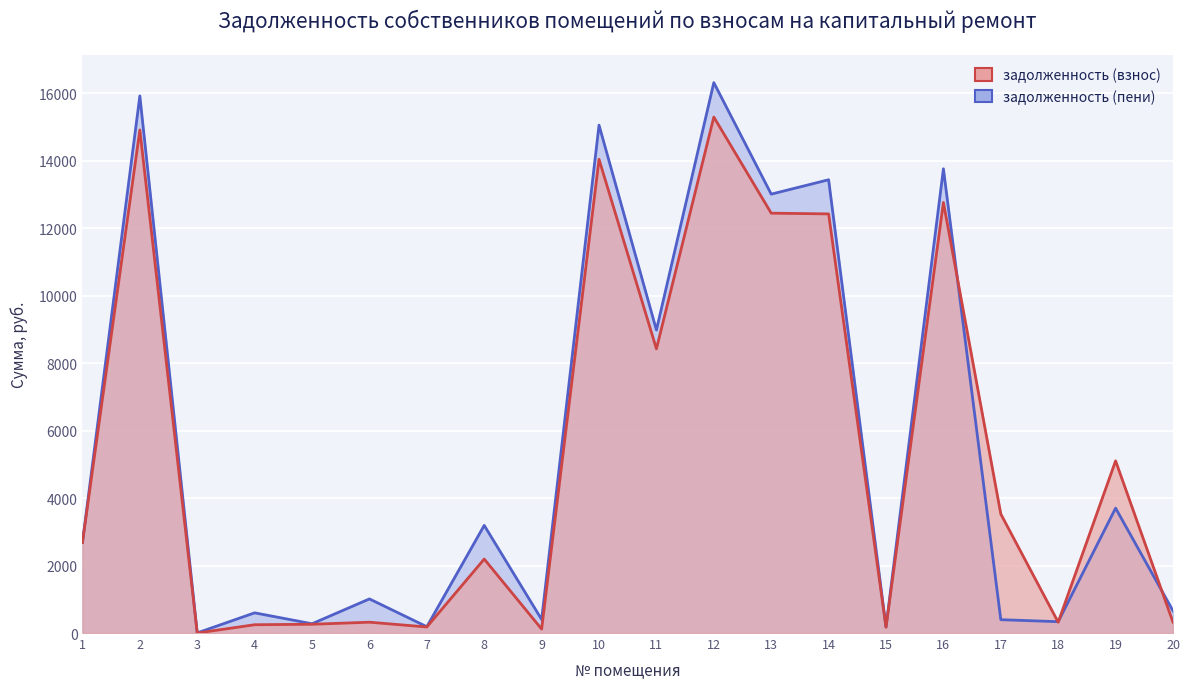

Which series has the largest range (max minus min)?

задолженность (пени)